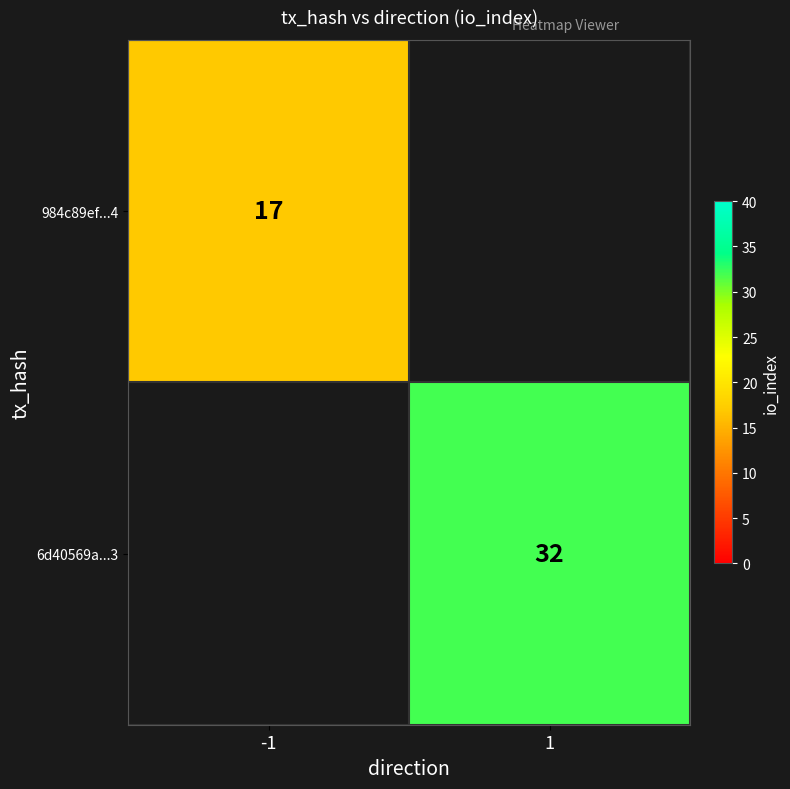

The value of 6d40569a...3 at 1 is 54. True or false?

False